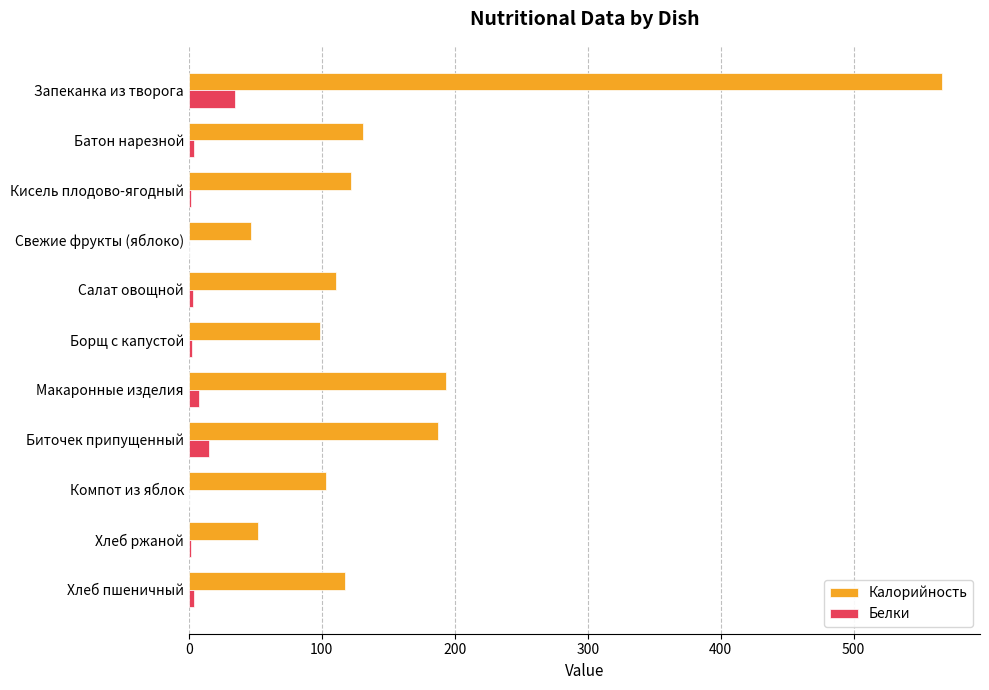

At which category is the sum across all series the highest?

Запеканка из творога